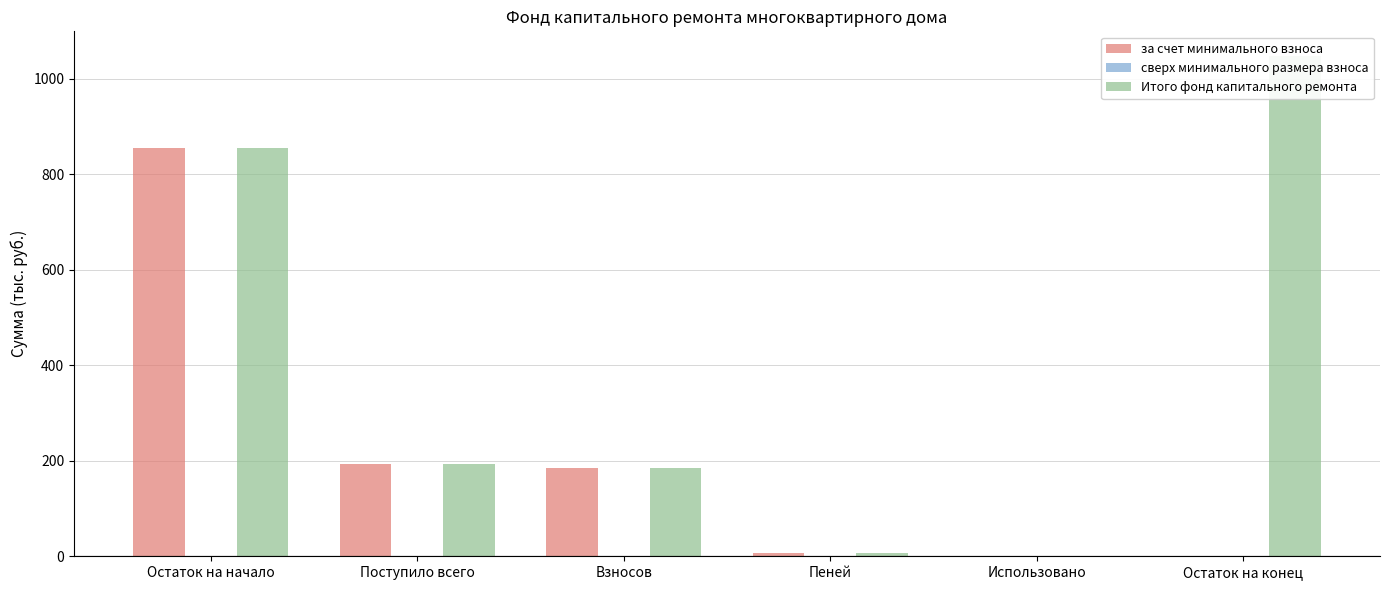

Between Пеней and Остаток на конец, which series saw the biggest shift?

Итого фонд капитального ремонта